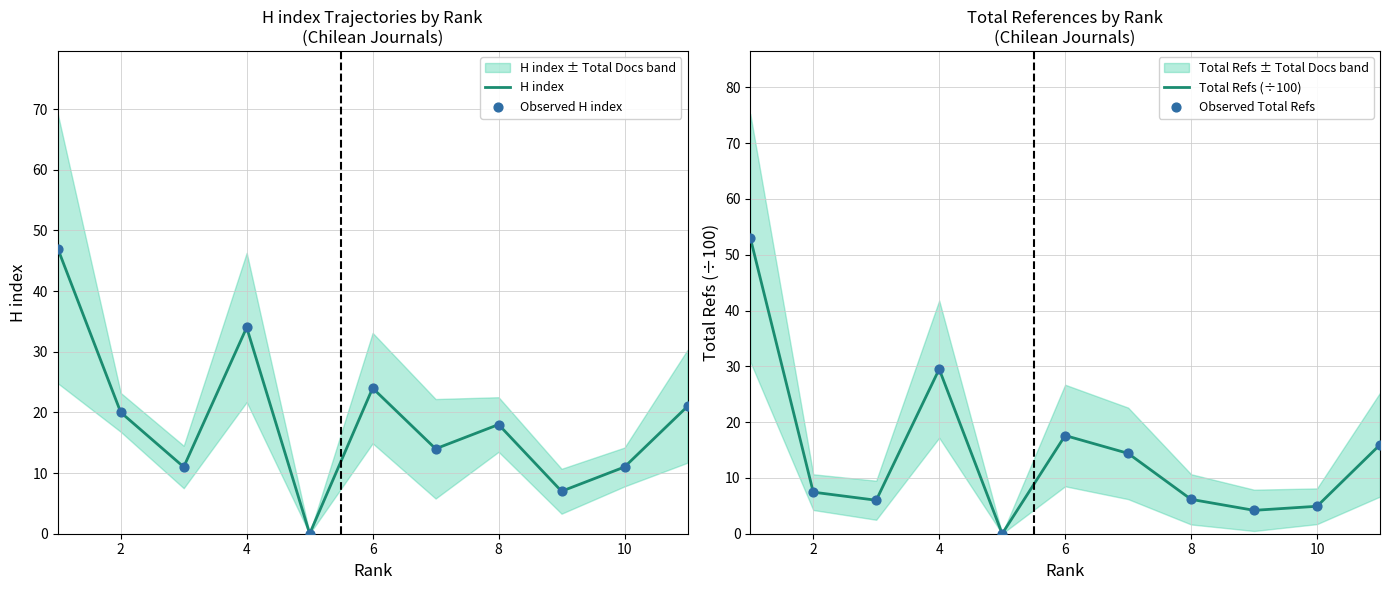

At which label is H index closest to 23?

6